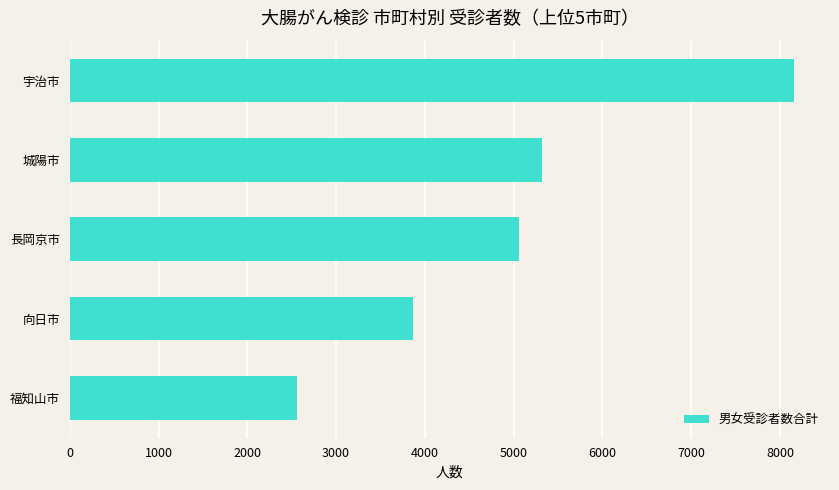

List the labels in order of value, smallest first.

福知山市, 向日市, 長岡京市, 城陽市, 宇治市